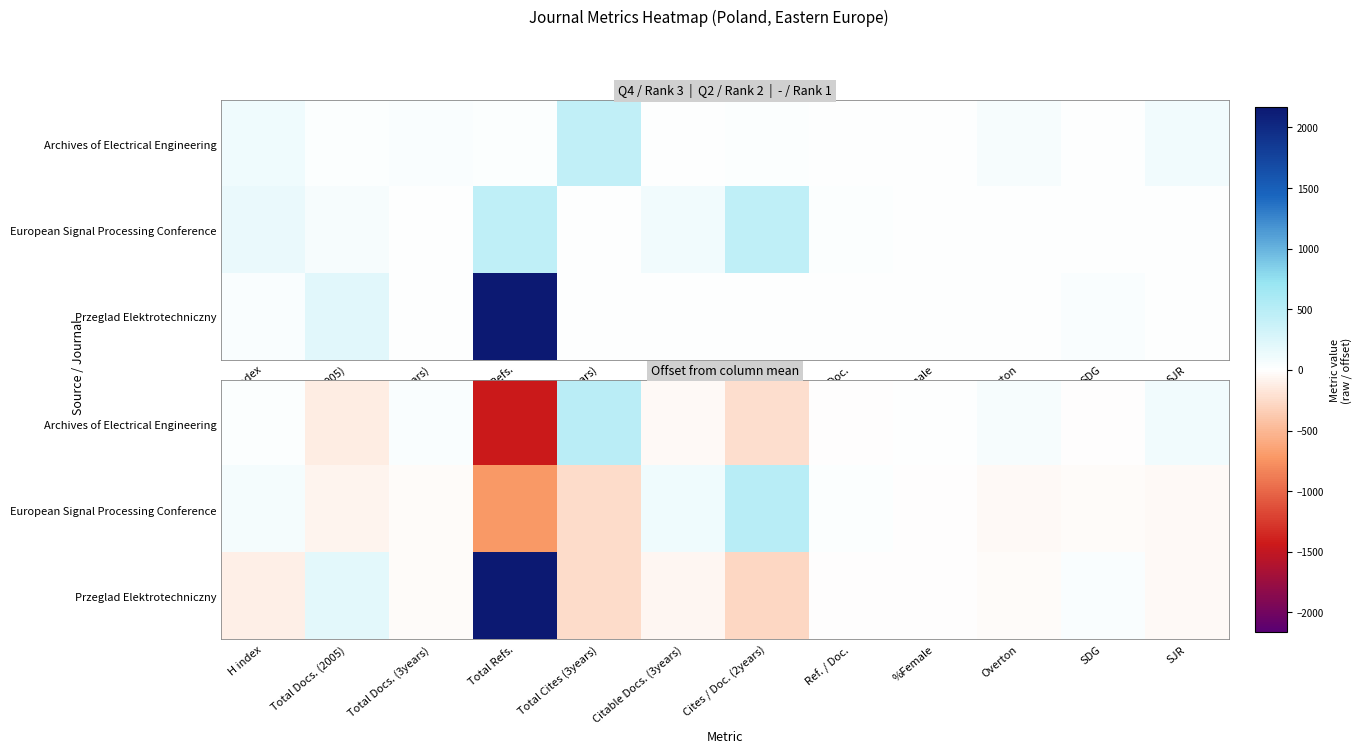

Which series has the largest range (max minus min)?

Przeglad Elektrotechniczny